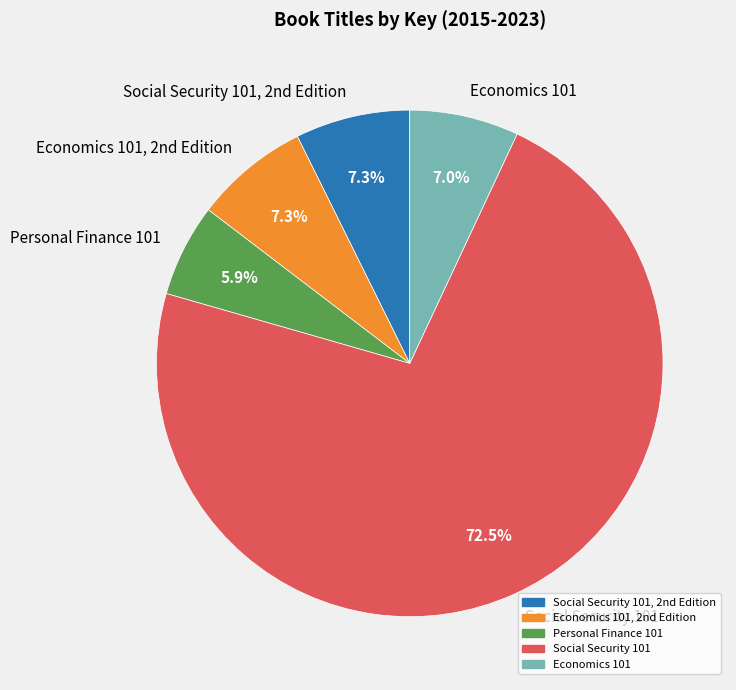

How many slices are in this pie chart?

5